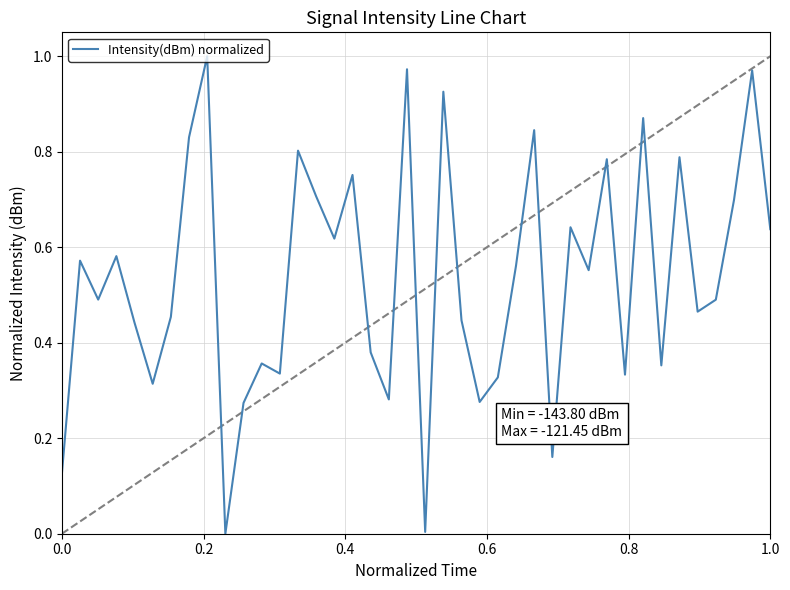

Reading left to right, what are all the values shown in this chart?

0.1	0.6	0.5	0.6	0.4	0.3	0.5	0.8	1.0	0.0	0.3	0.4	0.3	0.8	0.7	0.6	0.8	0.4	0.3	1.0	0.0	0.9	0.4	0.3	0.3	0.6	0.8	0.2	0.6	0.6	0.8	0.3	0.9	0.4	0.8	0.5	0.5	0.7	1.0	0.6